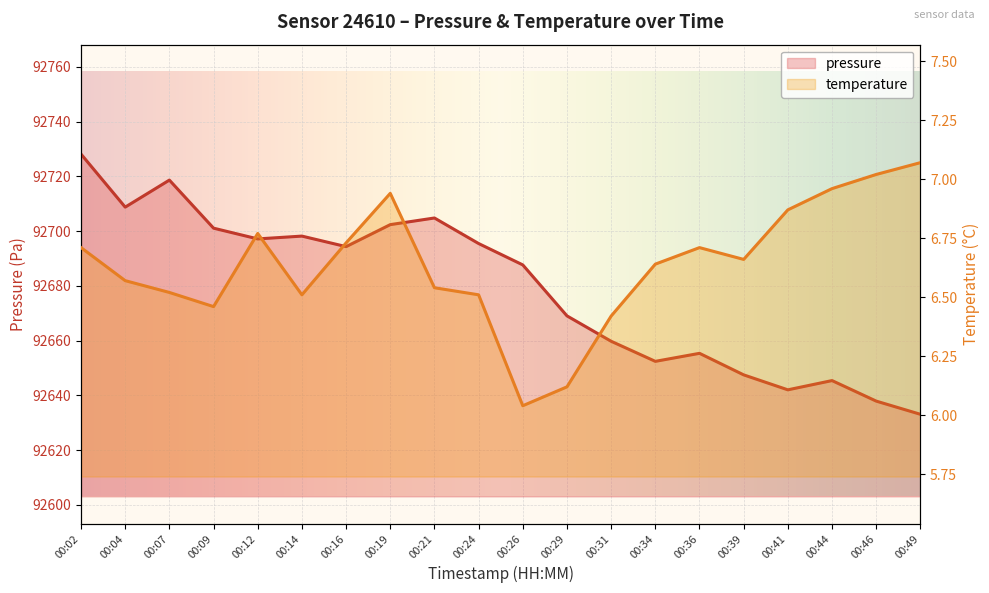

Which series changed the most between 00:02 and 00:49?

pressure